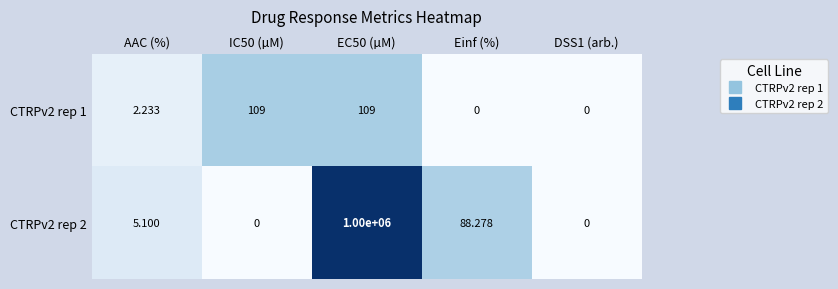

Which series has the largest range (max minus min)?

CTRPv2 rep 2